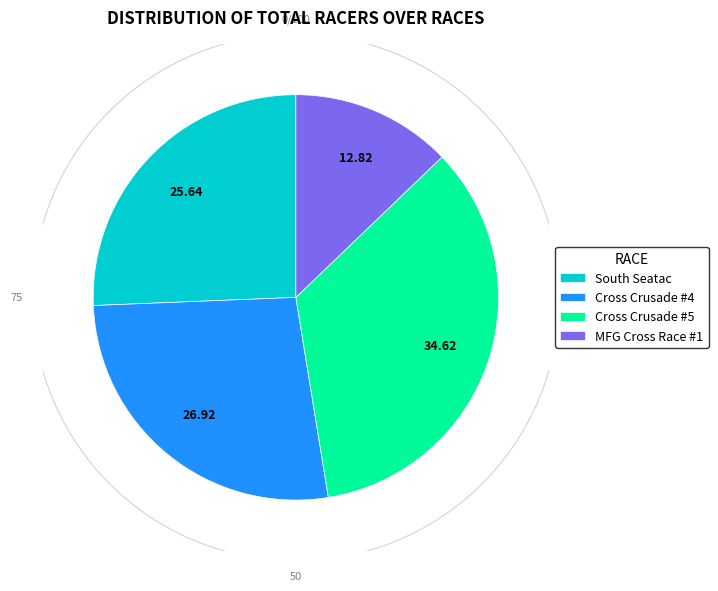

Do MFG Cross Race #1 and Cross Crusade #5 together represent more than half of the pie?

No